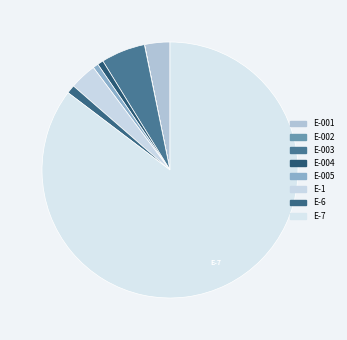

What portion of the pie excludes E-7?

14.7%